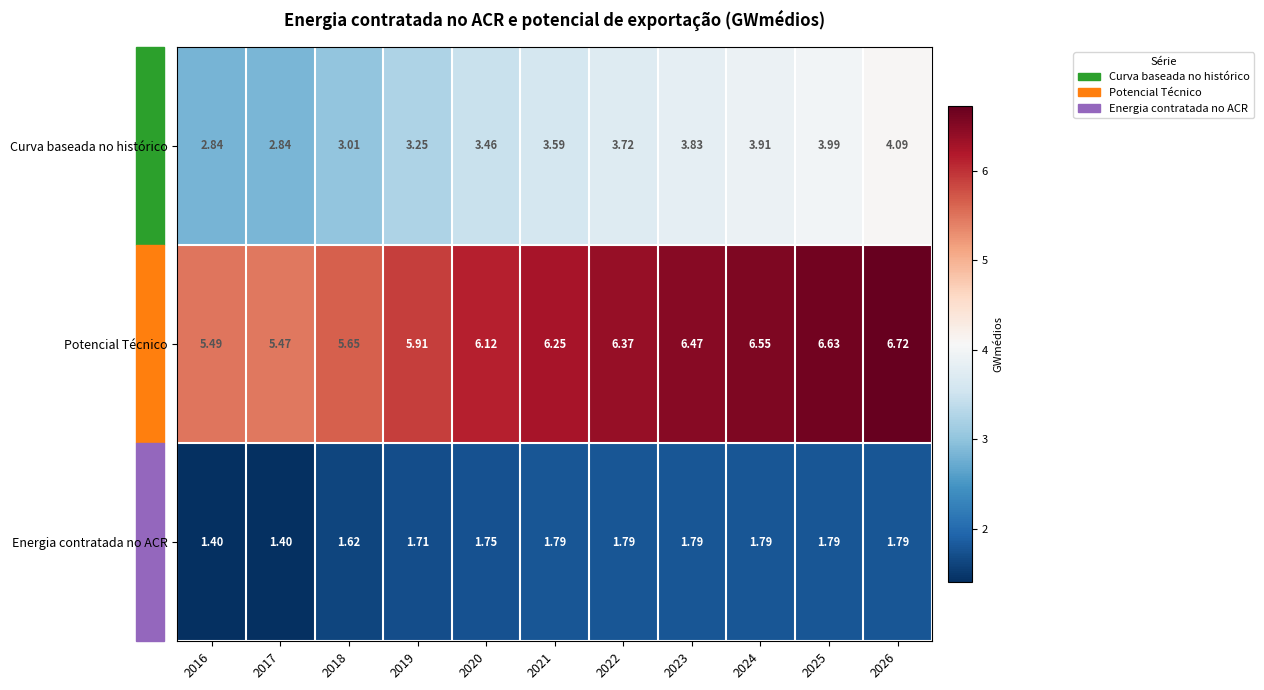

List the series in order of their overall mean, lowest first.

Energia contratada no ACR, Curva baseada no histórico, Potencial Técnico